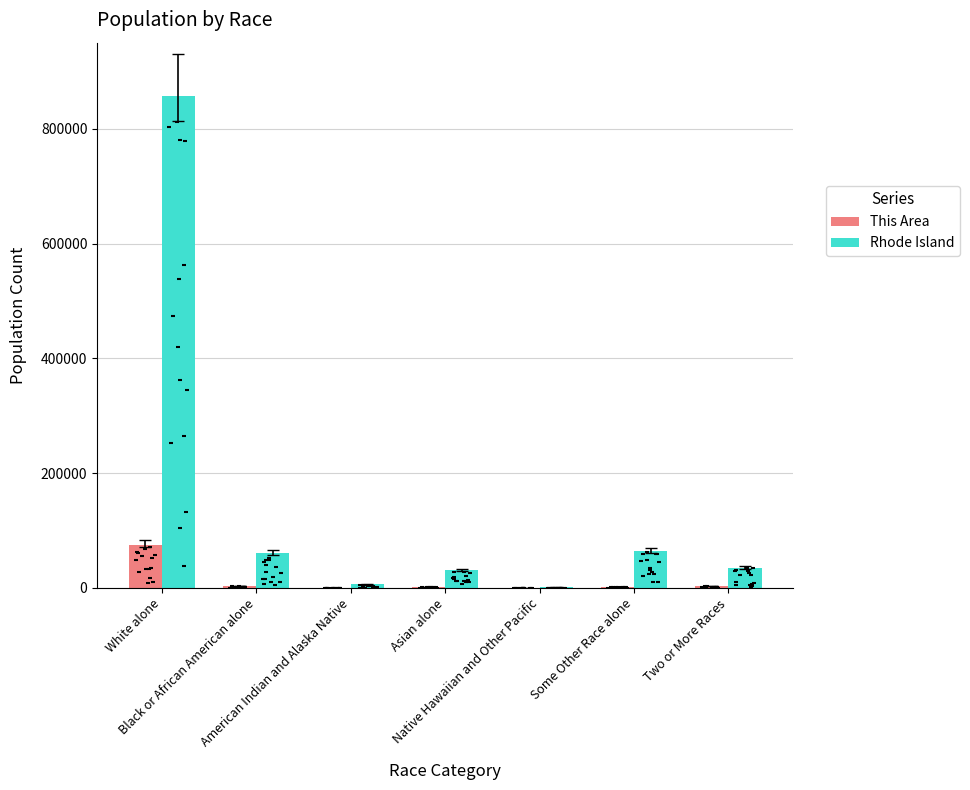

Is the value of This Area at Some Other Race alone greater than the value of Rhode Island at Asian alone?

No